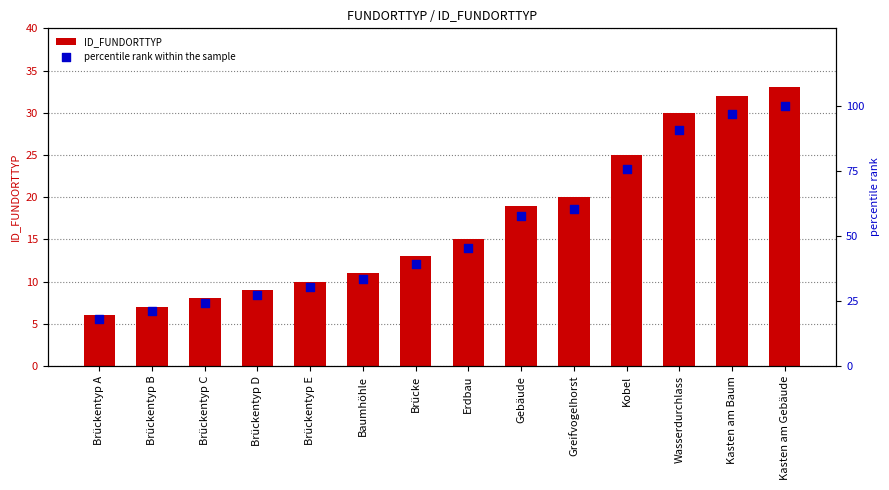

Which series contains the lowest Y value?

ID_FUNDORTTYP